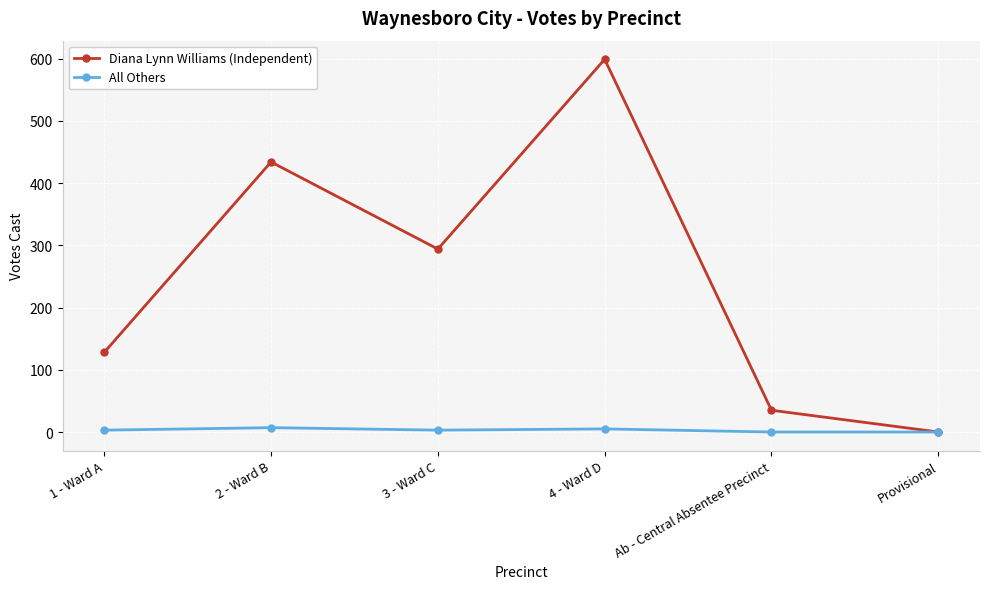

How many interior local valleys does the Diana Lynn Williams (Independent) series have?

1